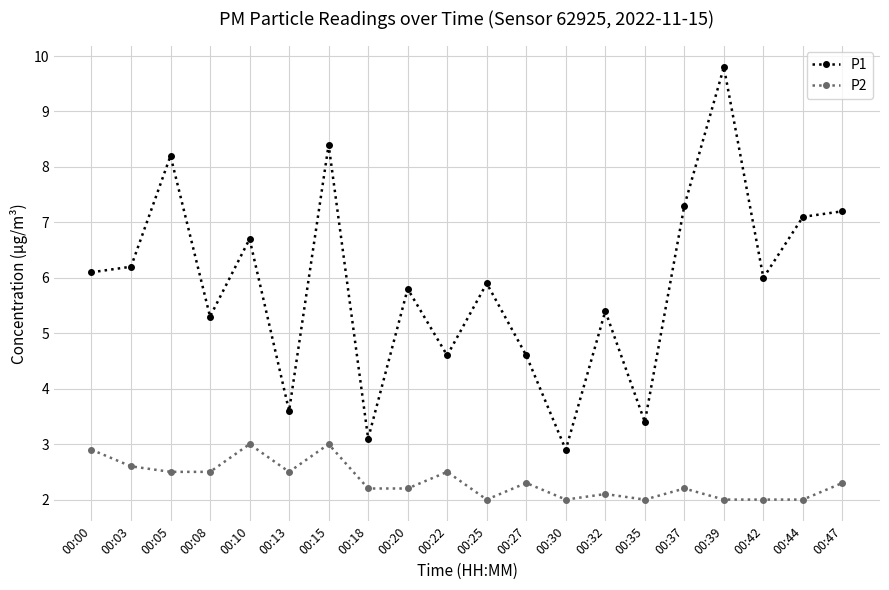

True or false: P2 and P1 intersect in this chart.

False